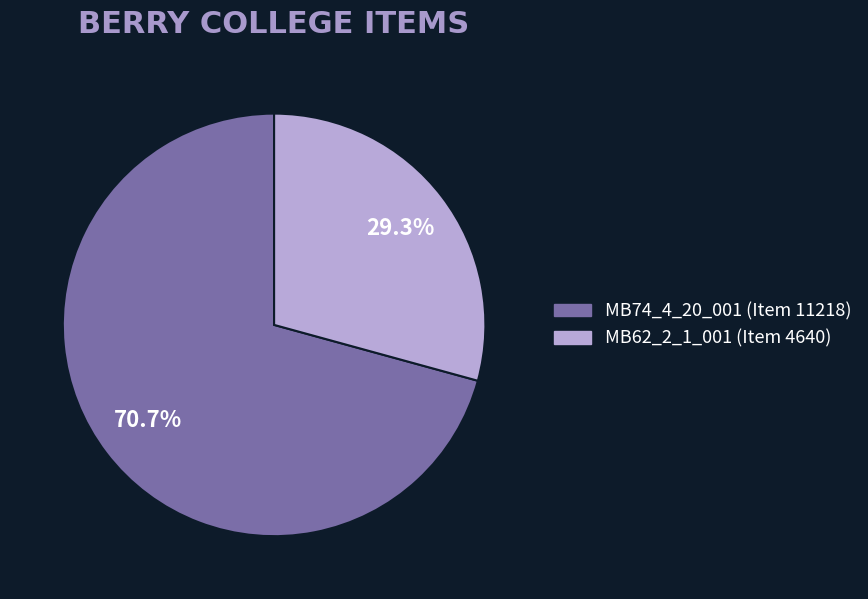

Rank the categories by value from lowest to highest.

MB62_2_1_001 (Item 4640), MB74_4_20_001 (Item 11218)